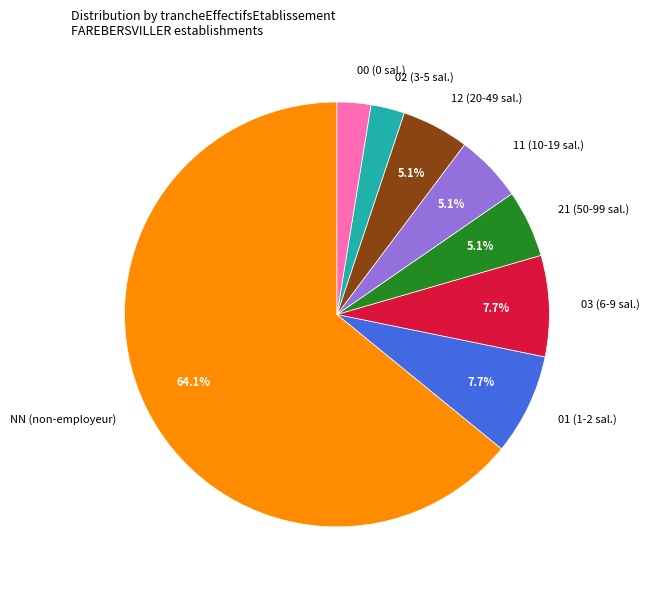

Approximately how many times larger is the value at 21 (50-99 sal.) compared to 03 (6-9 sal.)?

0.7